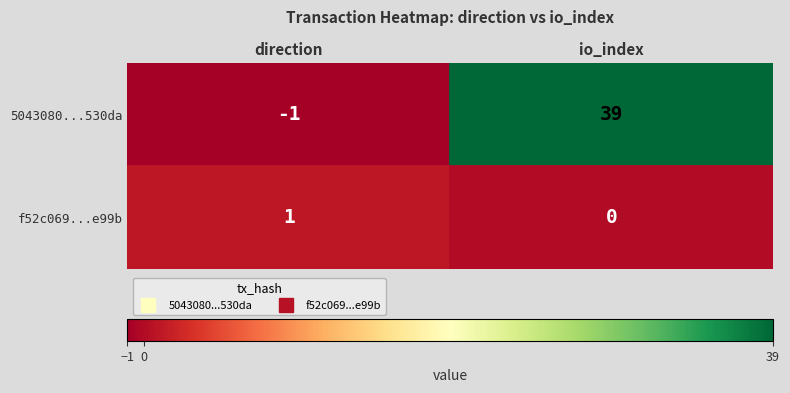

At which label is f52c069...e99b closest to 0?

io_index